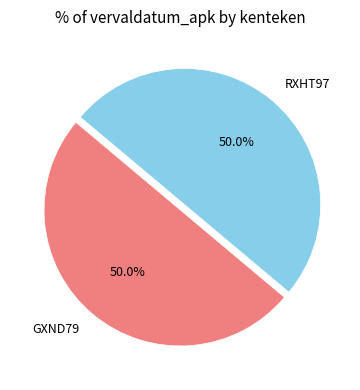

Approximately how many times larger is the value at RXHT97 compared to GXND79?

1.0